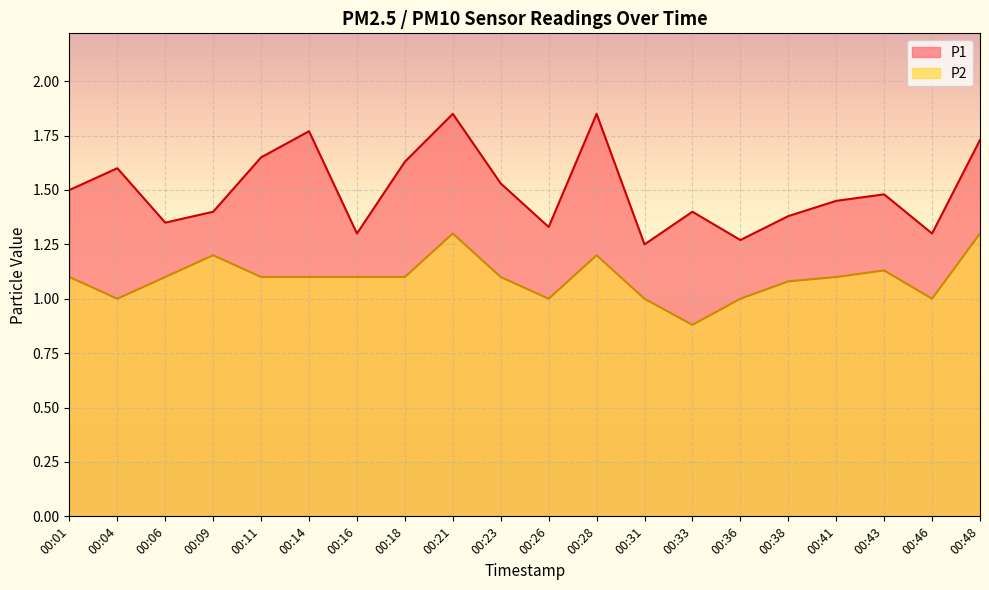

What is the sum of the P2 values at 00:33 and 00:31?

1.9